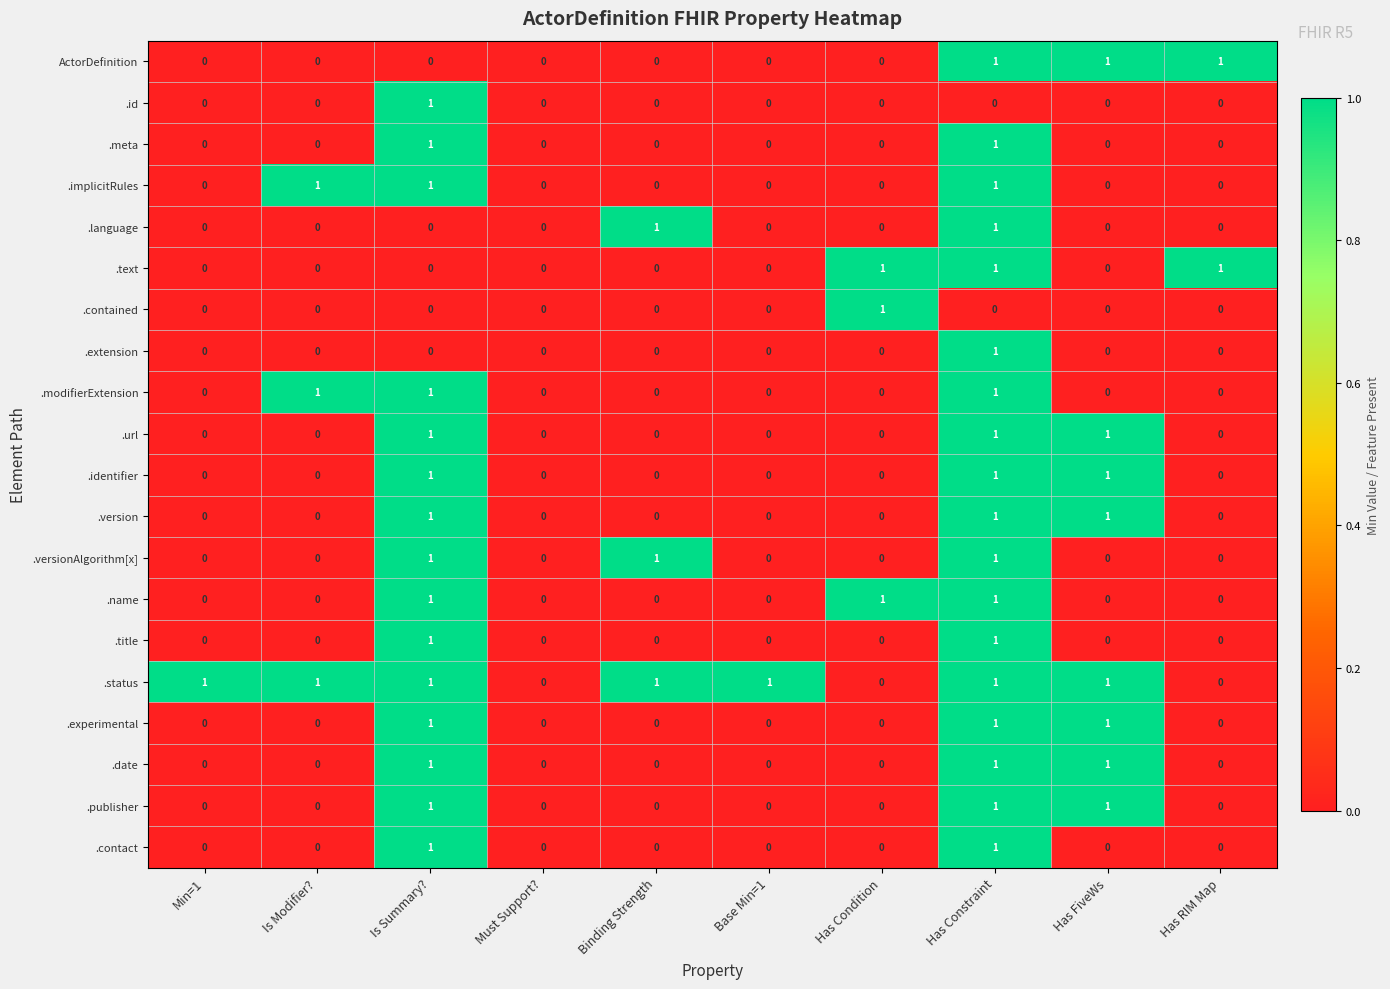

At which category is the sum across all series the highest?

Has Constraint